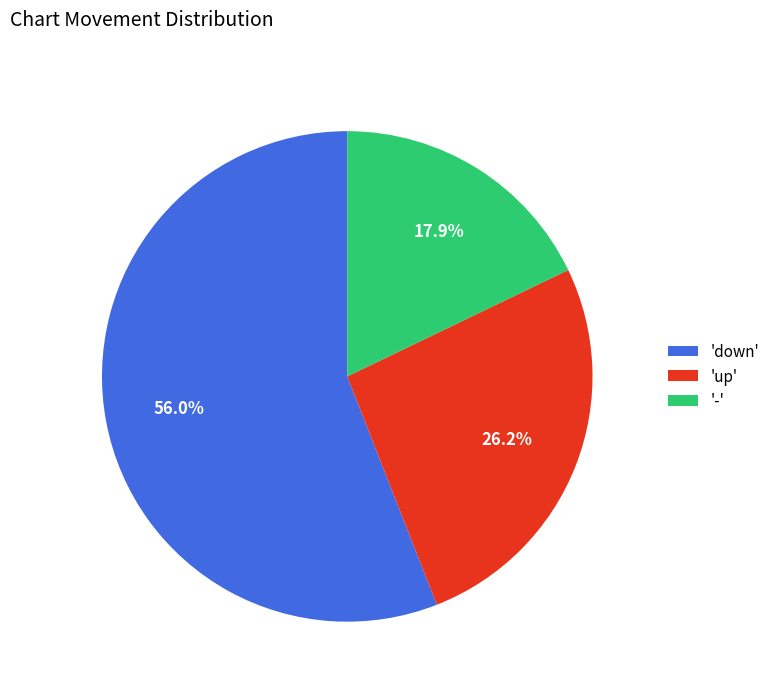

What is the ratio of the value at 'down' to the value at '-'?

3.1